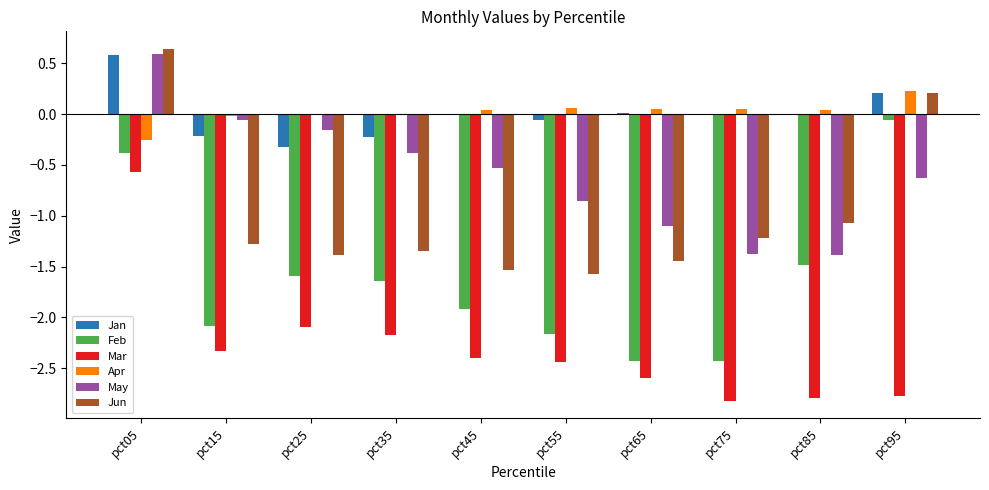

Which category has the highest value in the Mar series?

pct05